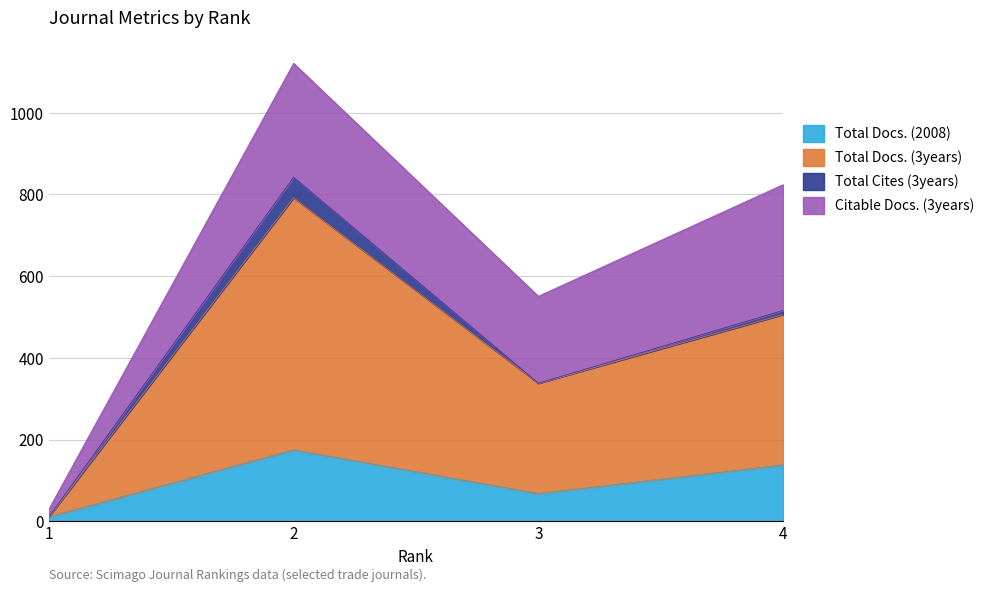

List the labels in order of Total Docs. (2008) value, largest first.

2, 4, 3, 1